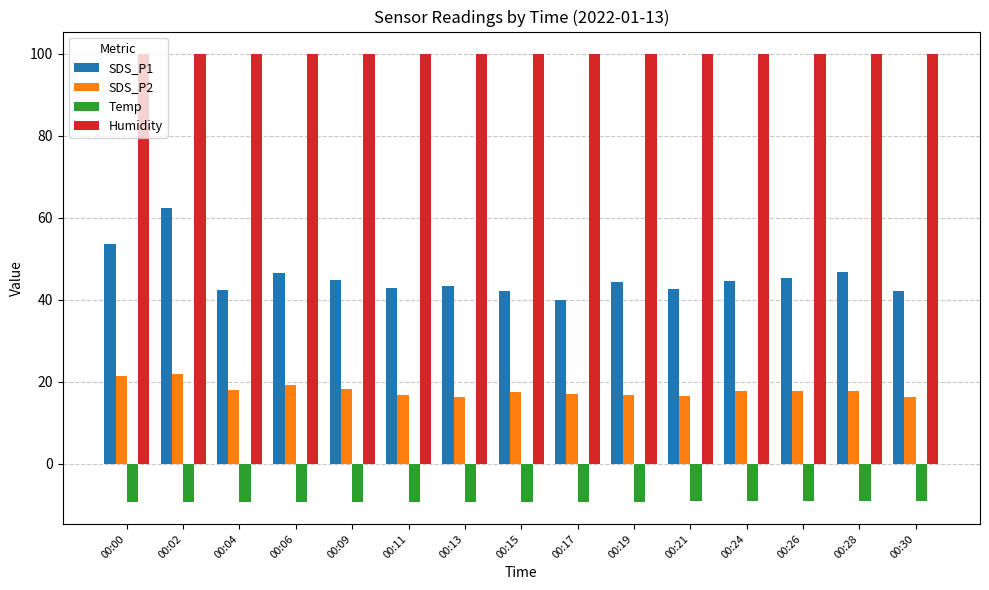

The value of SDS_P2 at 00:21 is 3.4. True or false?

False